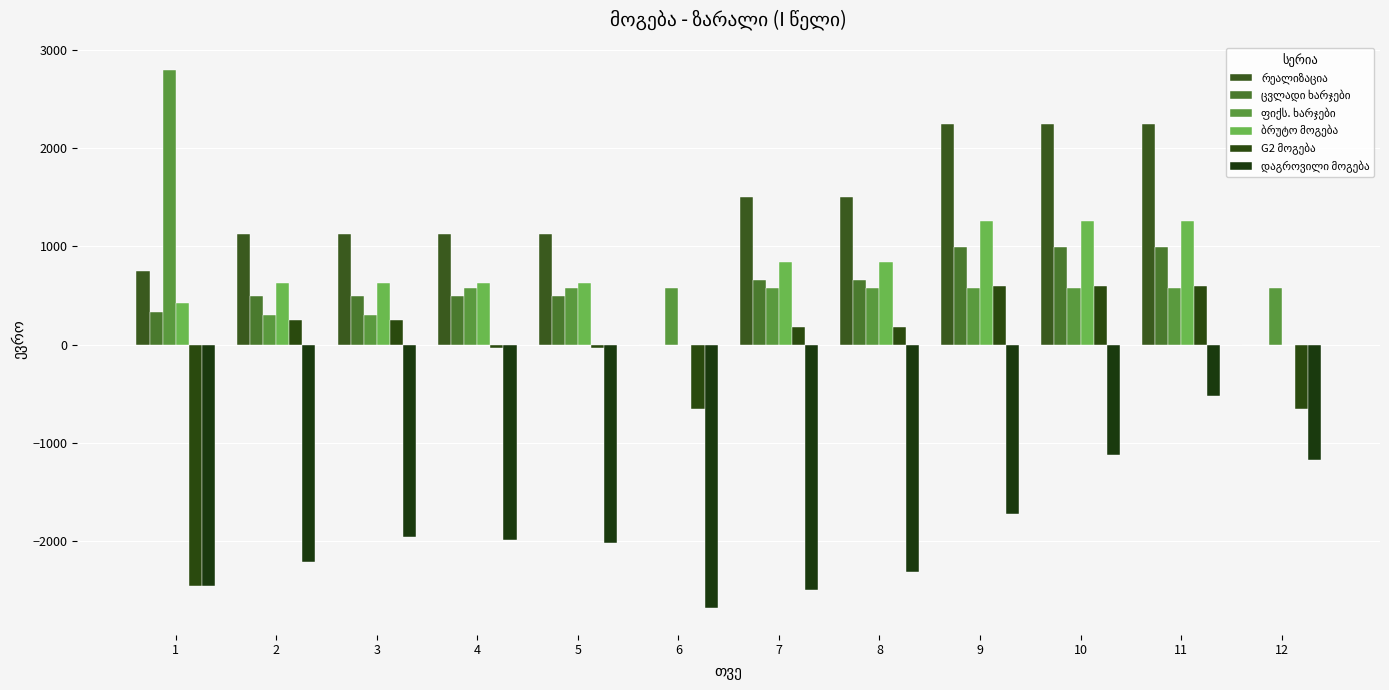

What is the total value across all series at 6?

-2760